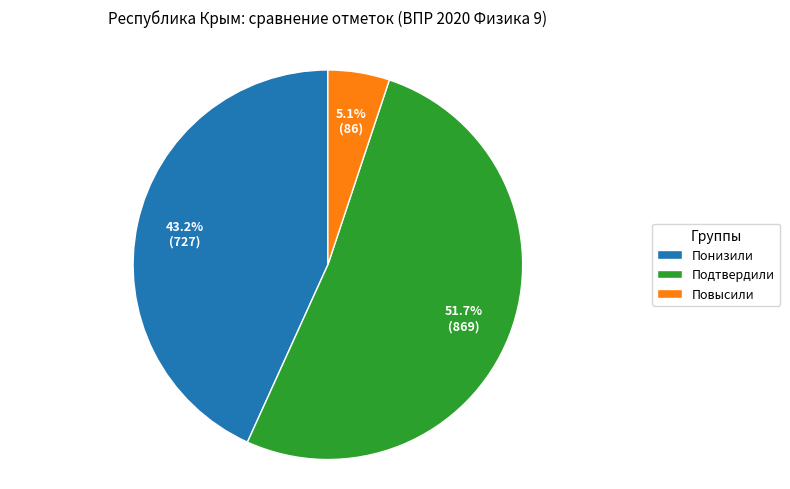

To the nearest percent, what portion does Понизили represent?

43%